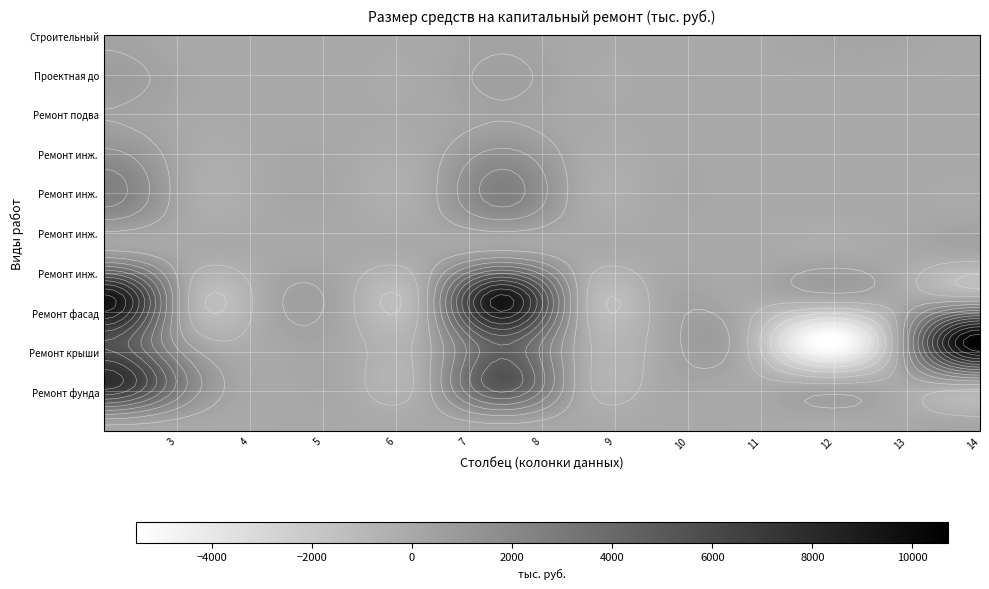

How many values in the Ремонт инж. систем 1 series exceed 0?

2